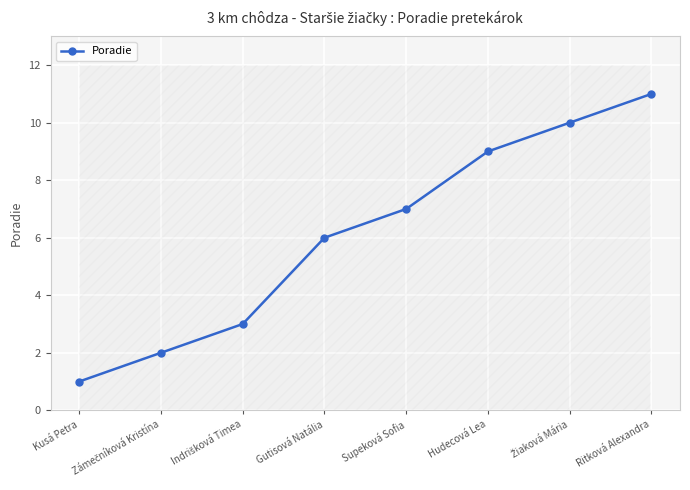

True or false: the data shows 3 at Gutisová Natália.

False